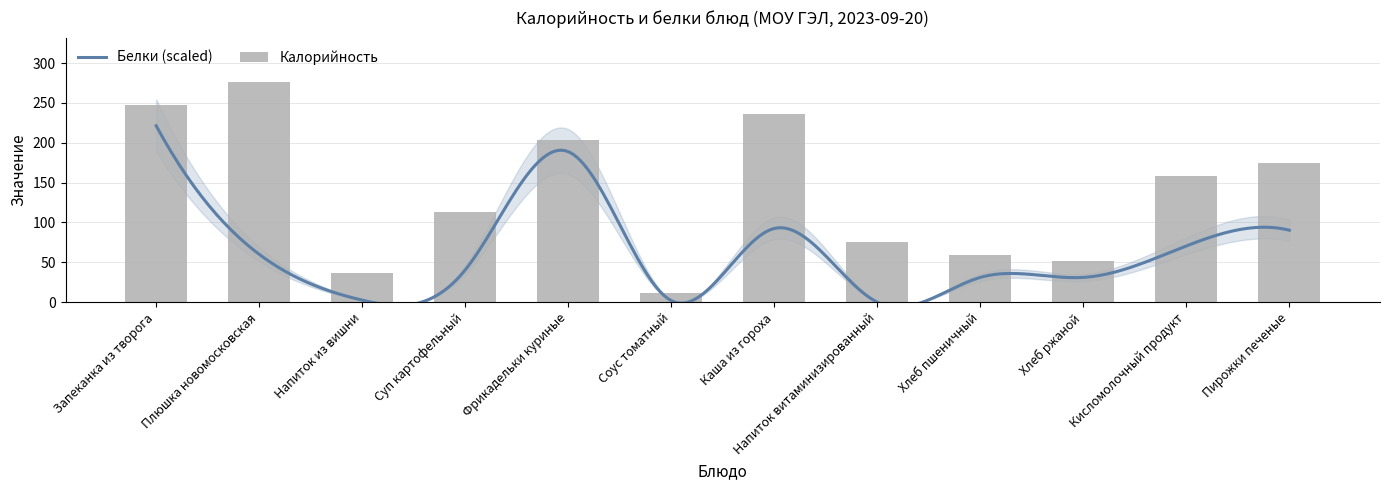

True or false: the data shows 75.0 at Напиток витаминизированный.

True